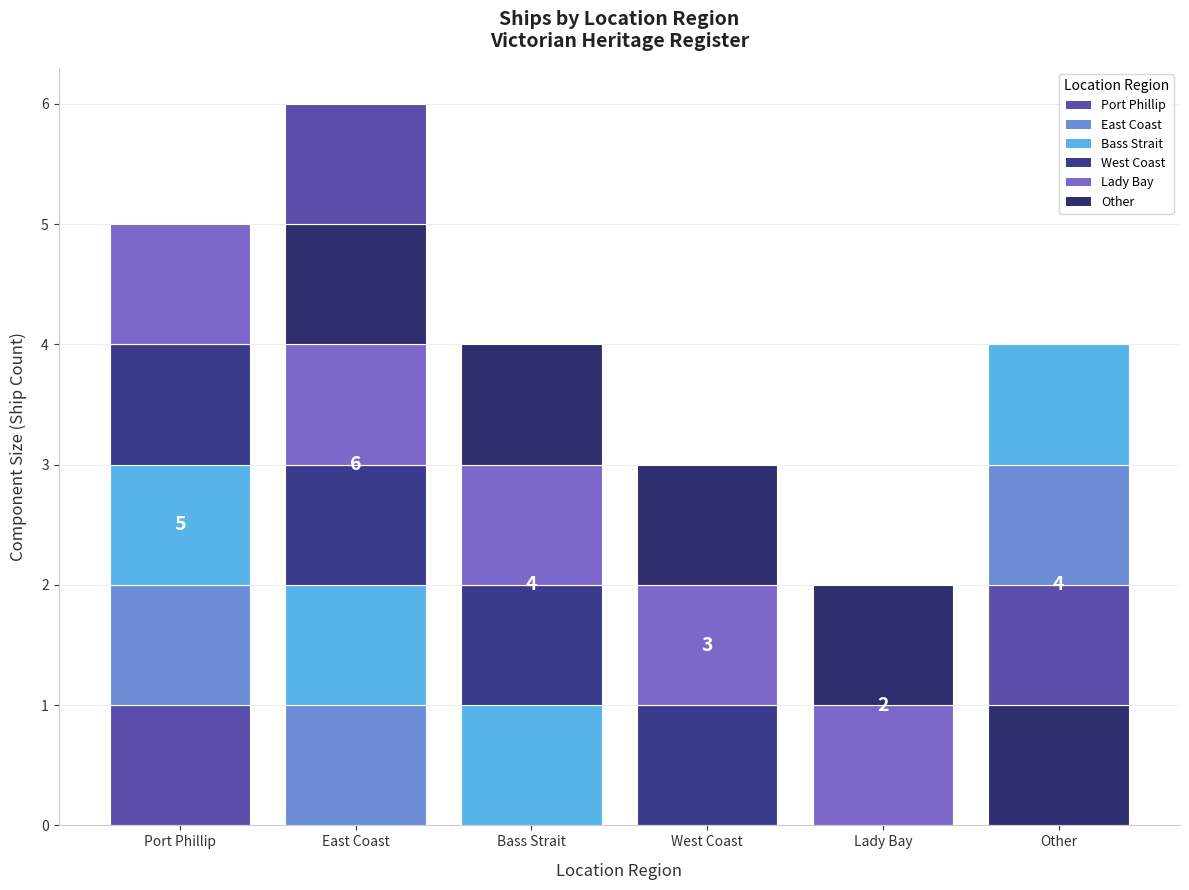

Does the chart contain any negative values?

No